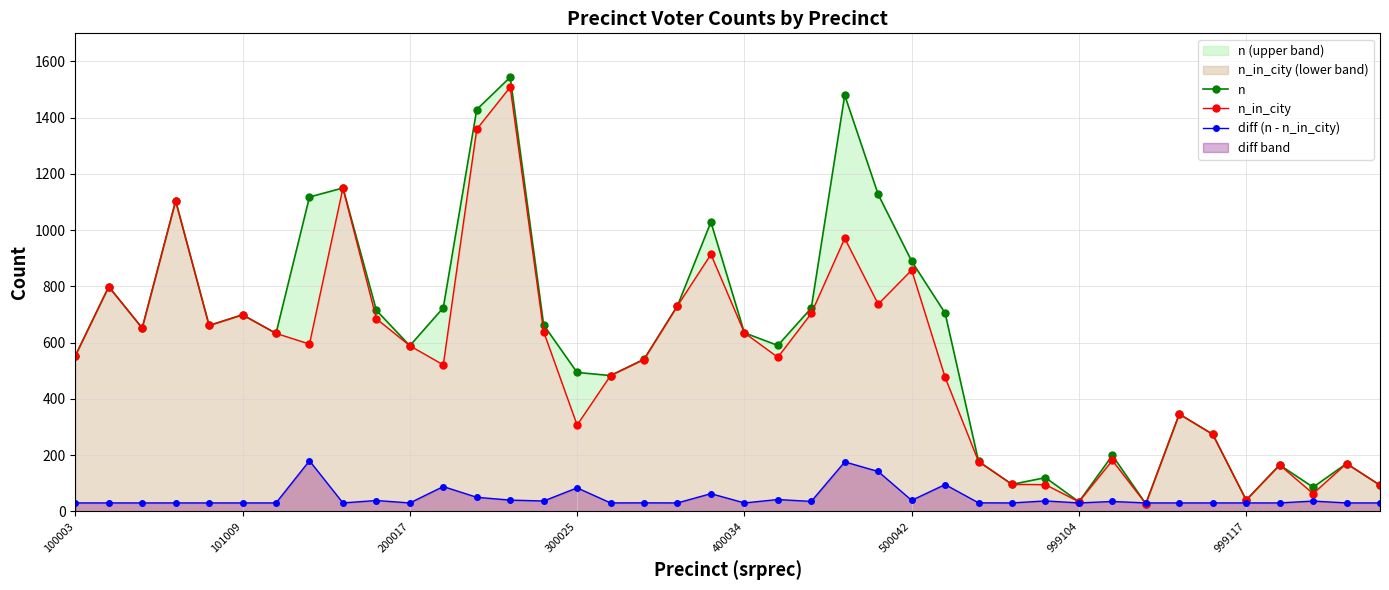

How many interior local peaks does the diff (n - n_in_city) series have?

12